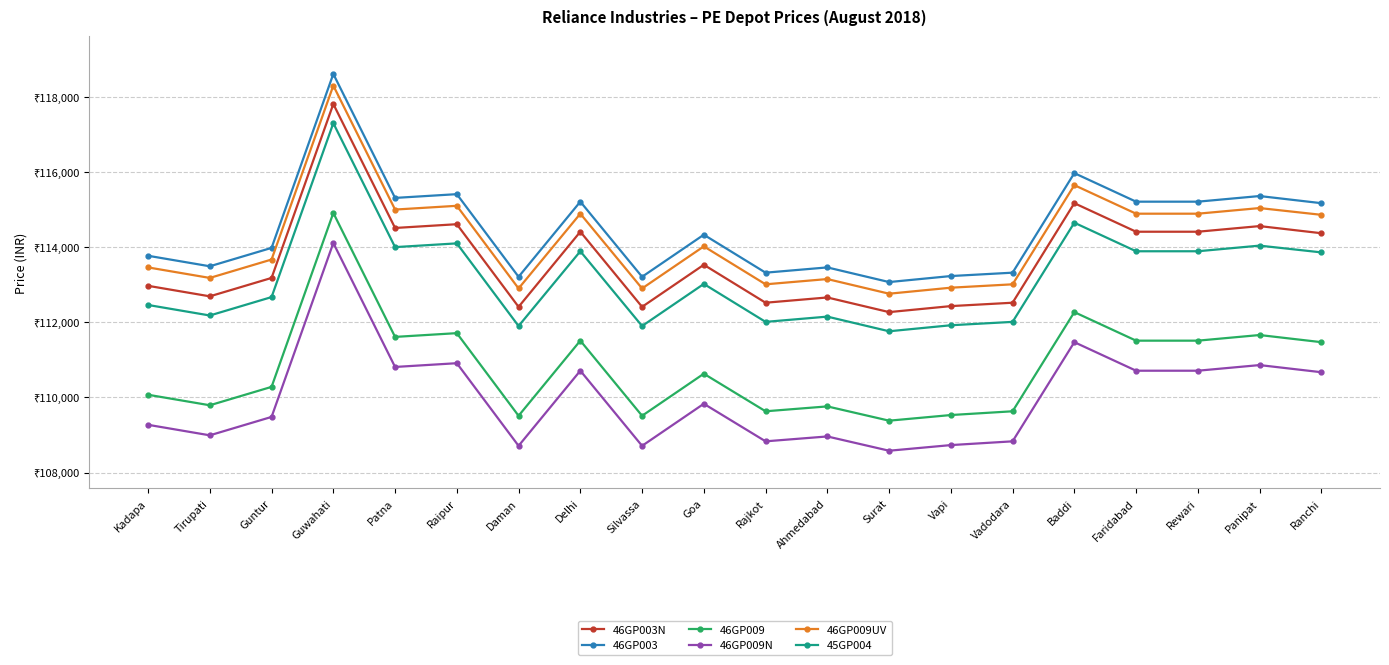

True or false: 46GP003 has more than 1 interior local peaks.

True